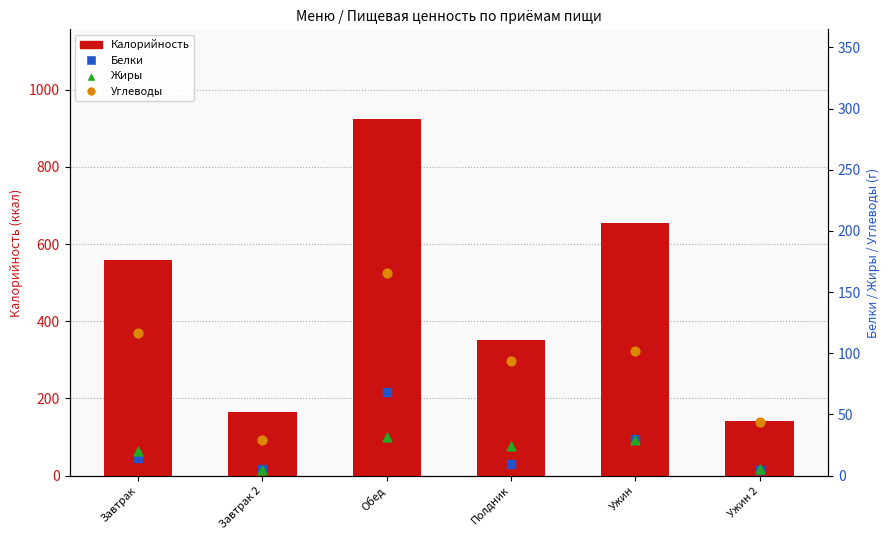

Which series reaches the maximum Y coordinate?

Калорийность